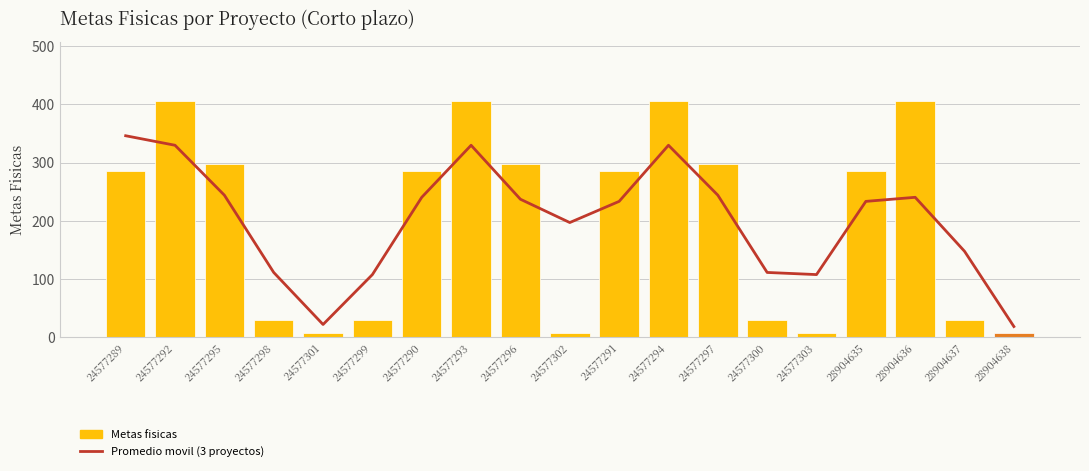

At which category is the sum across all series the highest?

24577292